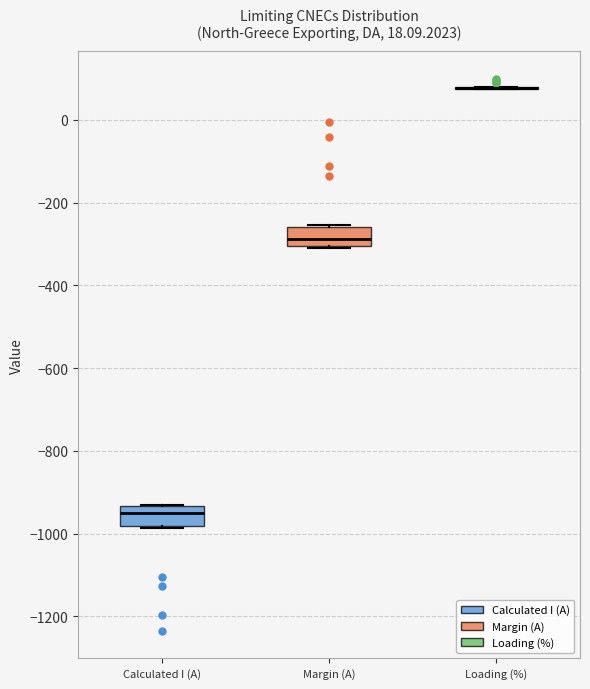

Reading left to right, read every box against the y-axis: the position of its median line, the range the box covers, and the ends of its whiskers. The values are not printed on the chart, so give them approximately, as read against the axis.

Calculated I (A): median -960, box -980 to -940, whiskers -980 to -920
Margin (A): median -280, box -300 to -260, whiskers -300 to -260
Loading (%): box collapsed to a line at 80, whiskers 80 to 80